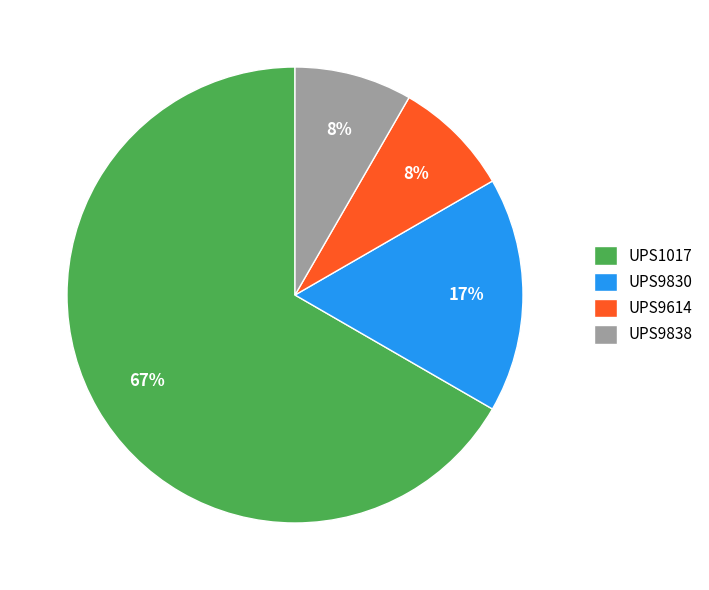

What percentage is the UPS1017 slice, to the nearest percent?

67%